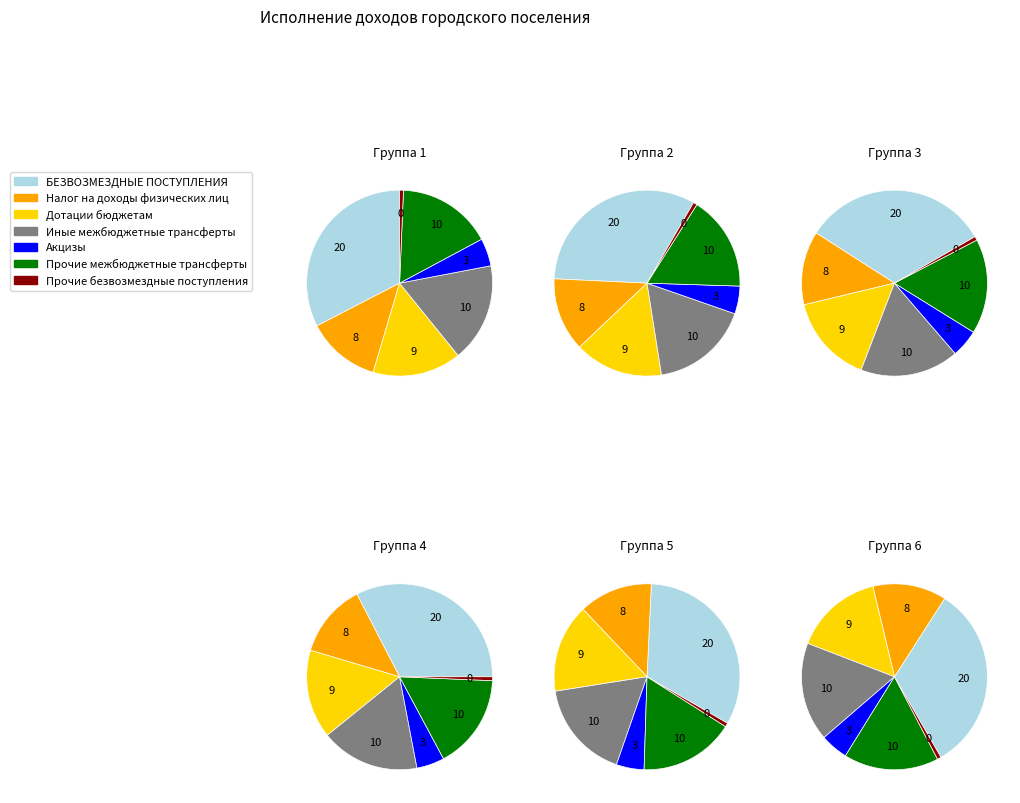

True or false: Иные межбюджетные трансферты accounts for 17% of the total.

True